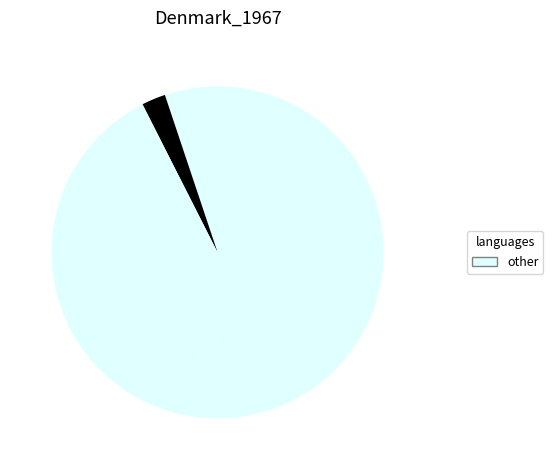

Does any single category account for the majority?

No